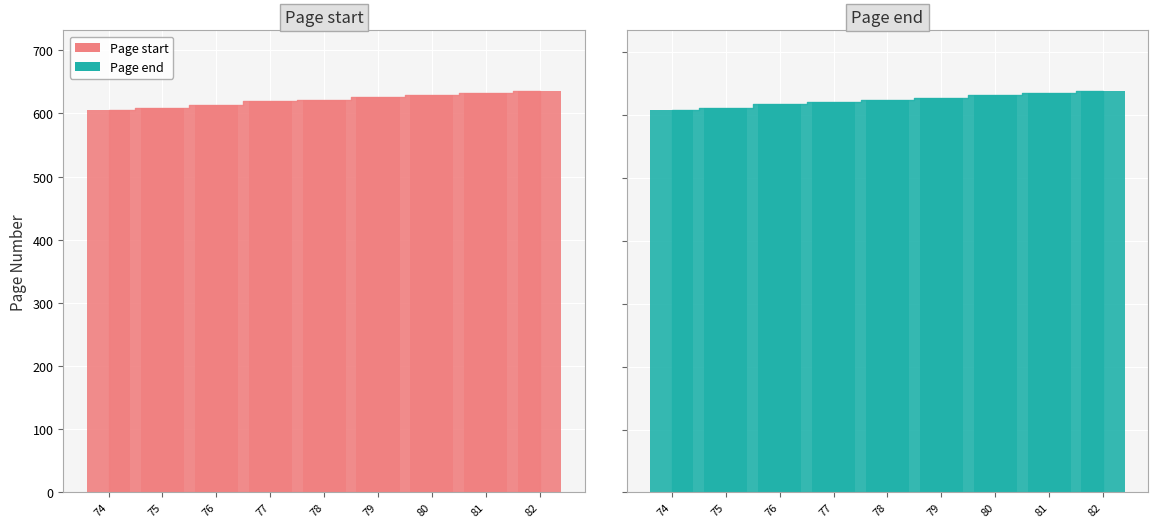

Is the value of Page end at 81 greater than the value of Page start at 76?

Yes